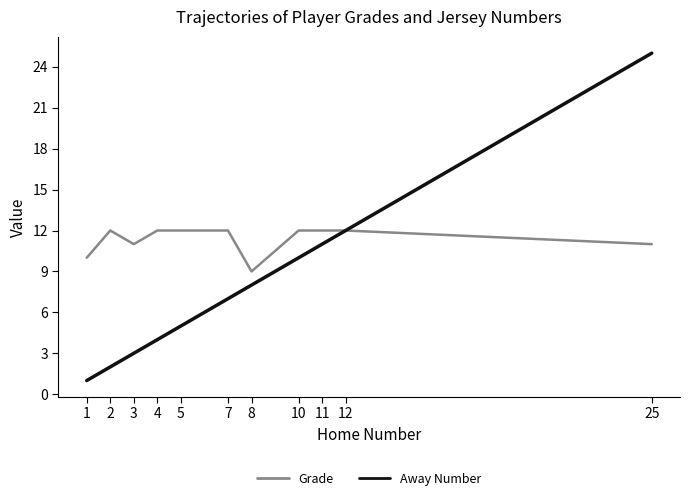

Is it true that Grade equals 12 at 12?

True